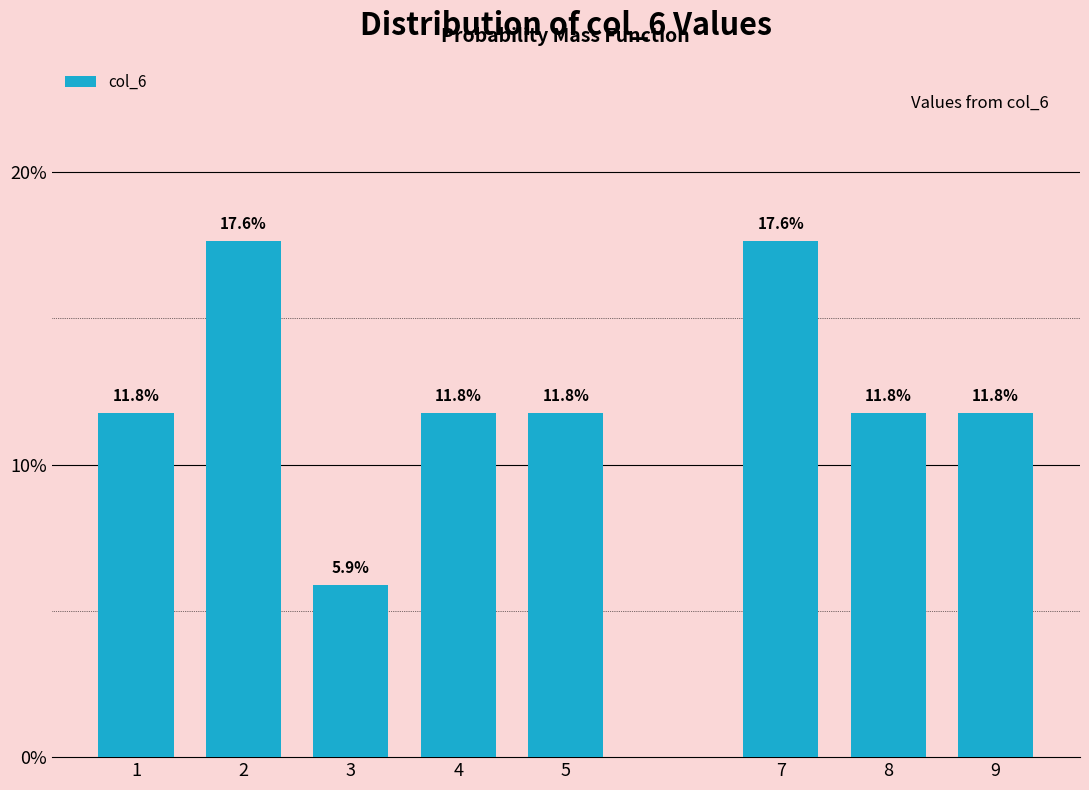

Reading left to right, list all the values displayed in this chart.

1=11.8	2=17.6	3=5.9	4=11.8	5=11.8	7=17.6	8=11.8	9=11.8